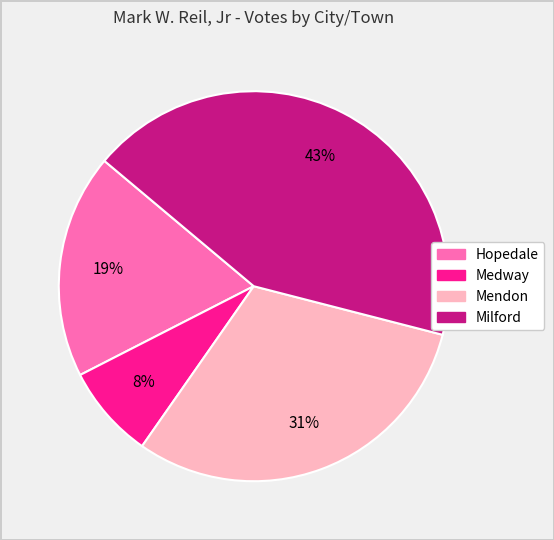

What is the largest slice in the pie chart?

Milford